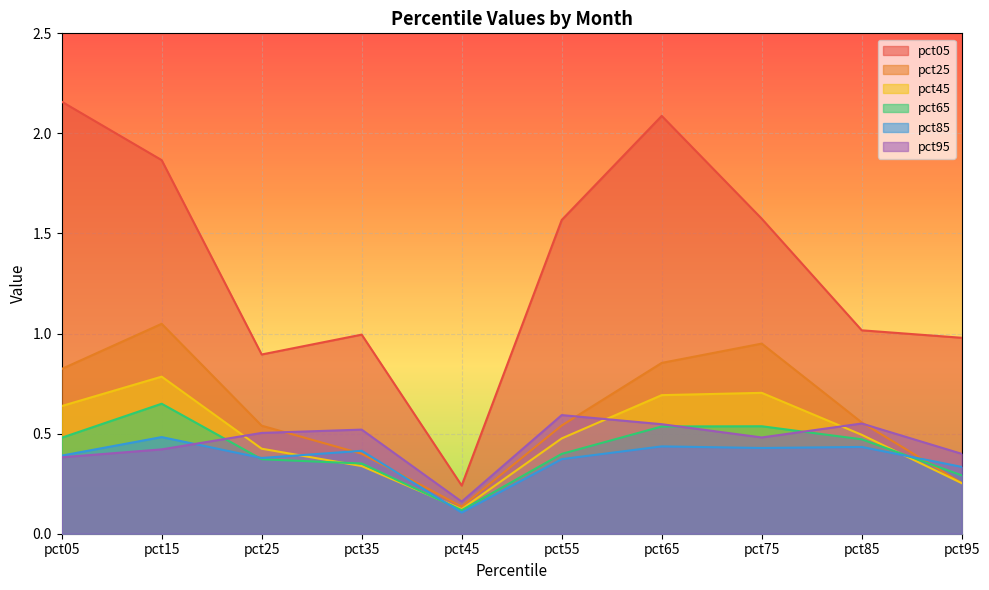

How many pct45 values are between 0 and 1?

10